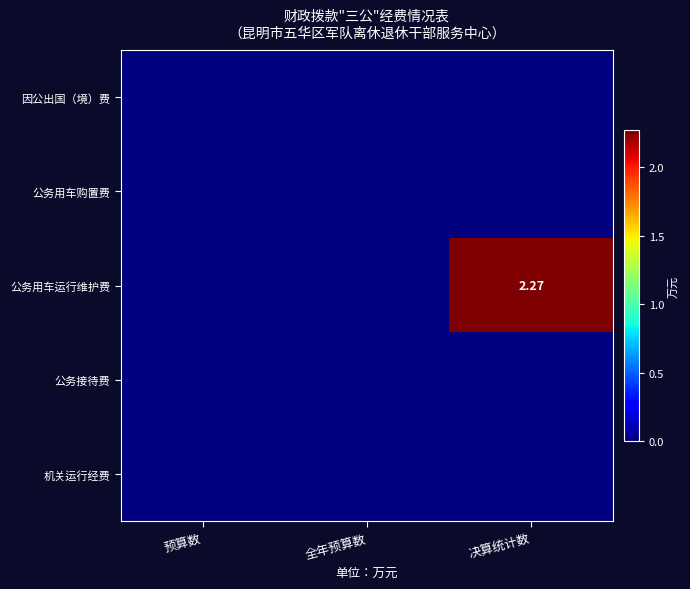

True or false: 因公出国（境）费 has a value of 0.0 at 全年预算数.

True